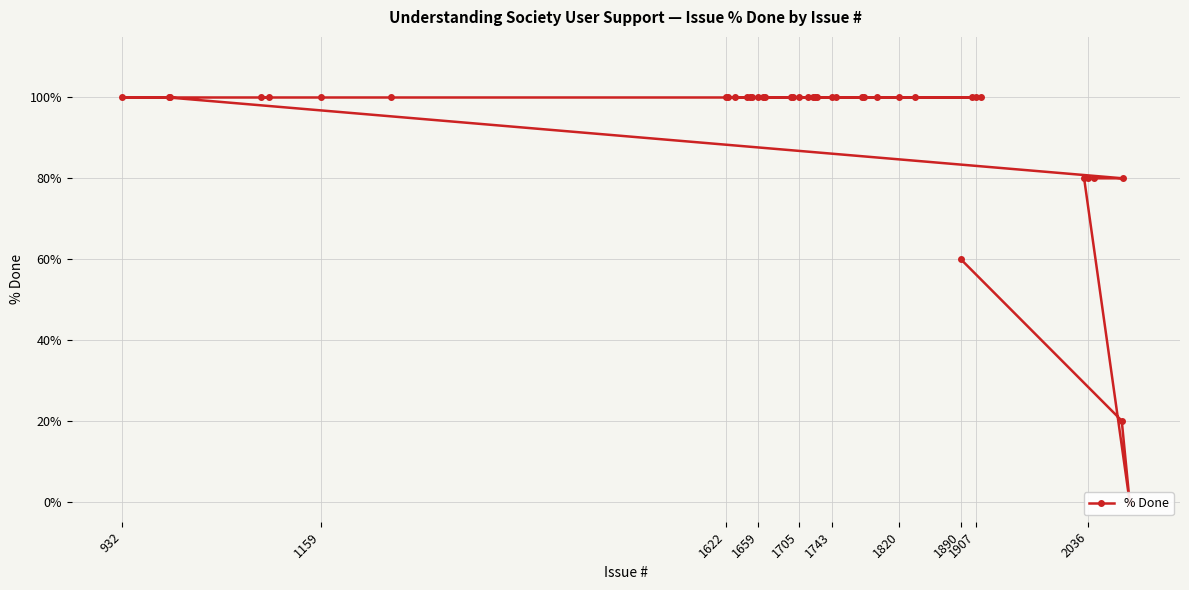

True or false: the data has more than 1 interior local peaks.

False